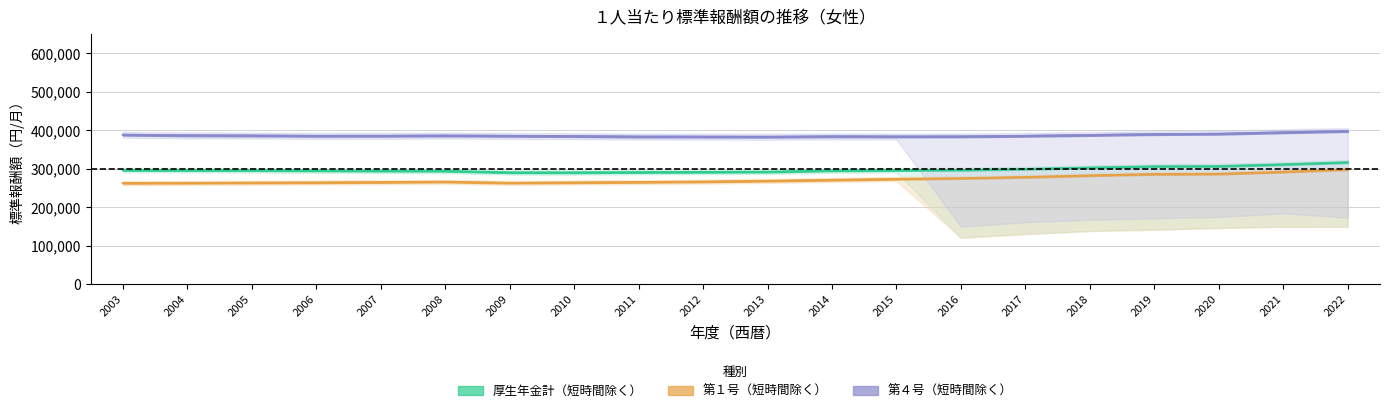

Reading right to left, list all the values displayed in this chart.

厚生年金計（短時間除く）: 316847	311418	306769	306155	303005	299450	296790	296412	295530	292252	291722	291212	290502	290591	294485	294764	295378	296150	296339	296711
第１号（短時間除く）: 298410	292120	286783	286181	282648	278539	275339	273645	271132	268678	266703	265511	264493	263461	266355	265352	264486	263913	263272	263018
第４号（短時間除く）: 398003	394690	390933	390023	387655	385529	383987	383924	384248	383150	383466	383622	384849	385537	386333	385621	385509	386388	386872	388448